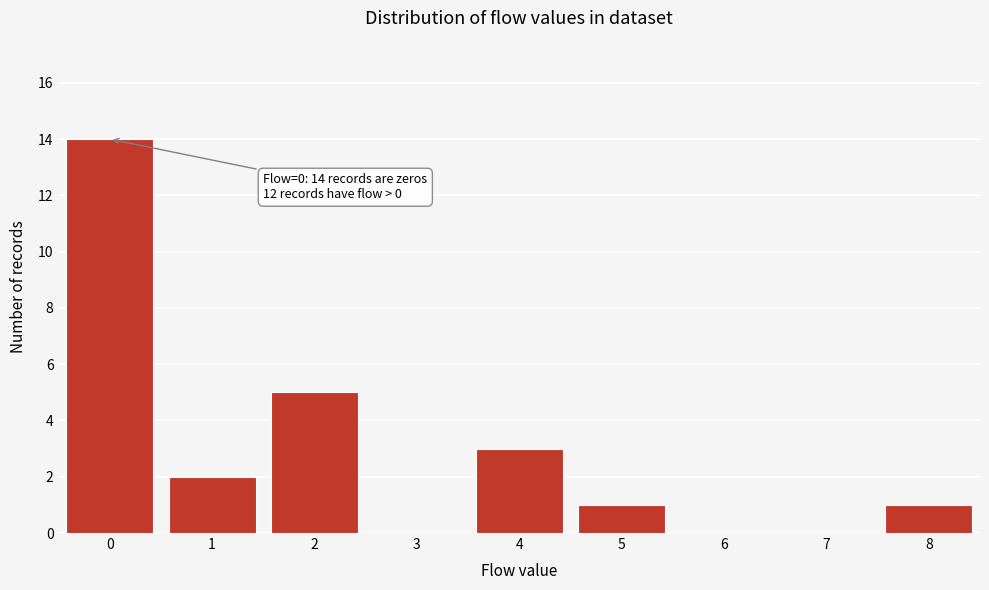

Reading left to right, extract all data points from this chart.

0=14	1=2	2=5	3=0	4=3	5=1	6=0	7=0	8=1